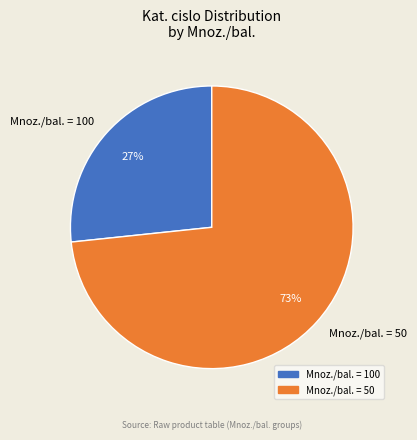

What is the smallest slice in the pie chart?

Mnoz./bal. = 100